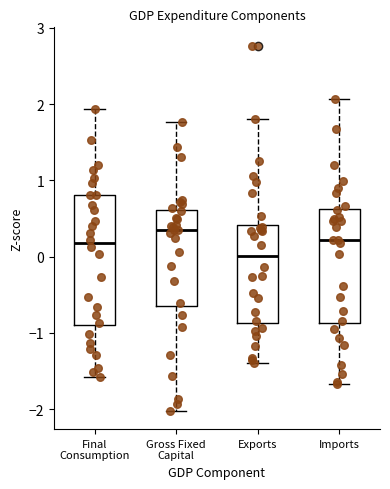

Where is the upper edge of the box for Exports on the y-axis? The values are not printed on the chart, so give them approximately, as read against the axis.

0.4